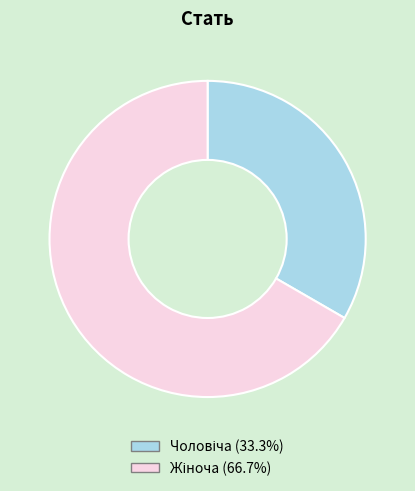

To the nearest percent, what is the average slice percentage?

50%